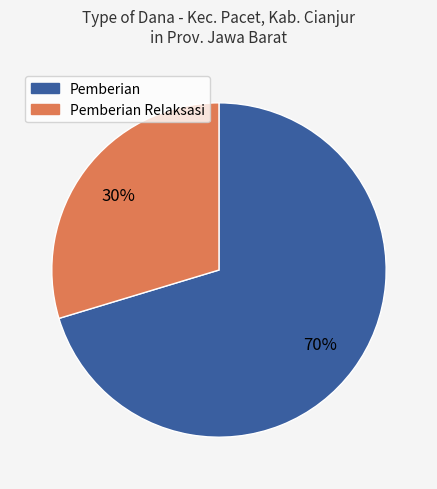

How many segments does this pie chart have?

2